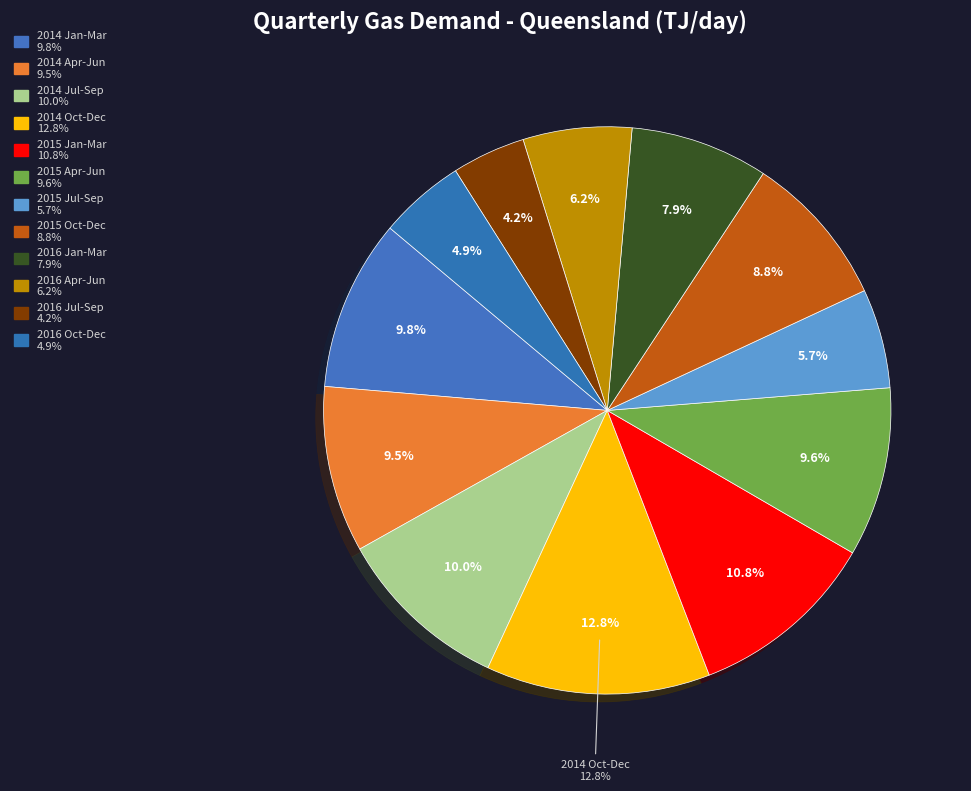

The 2014 Oct-Dec slice represents 13% of the pie. True or false?

True